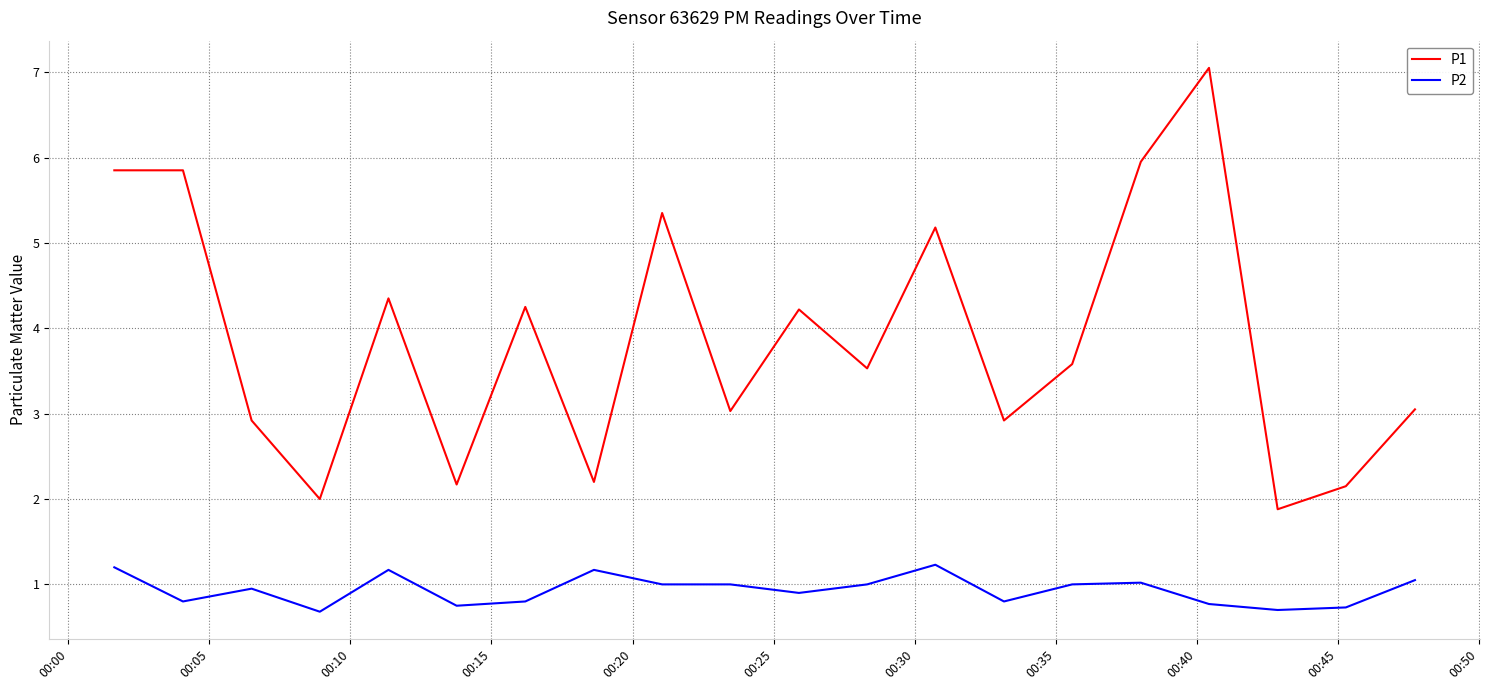

List the series in order of their overall mean, lowest first.

P2, P1